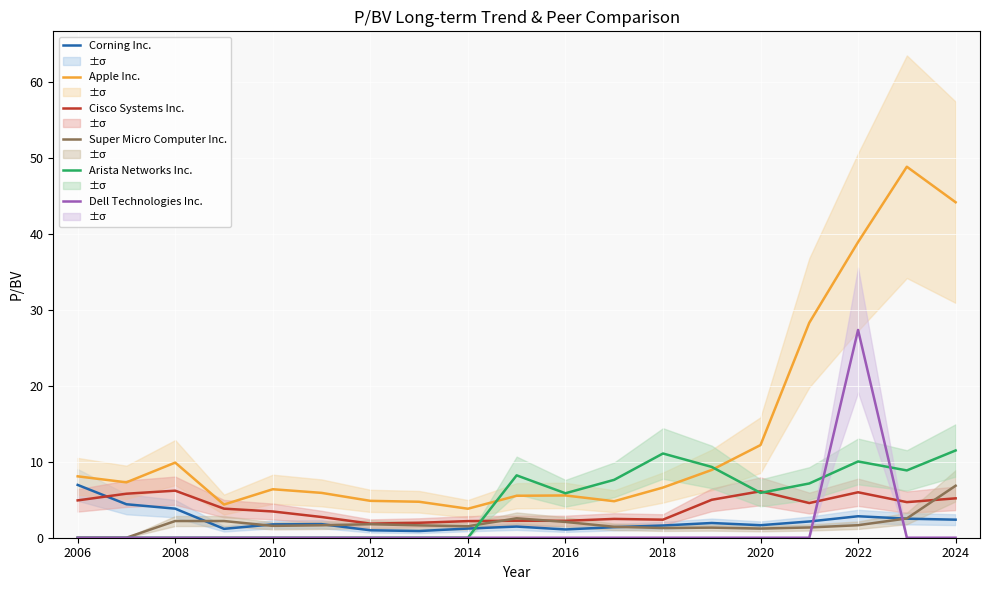

Is the value of Apple Inc. at 2010 greater than the value of Cisco Systems Inc. at 2016?

Yes